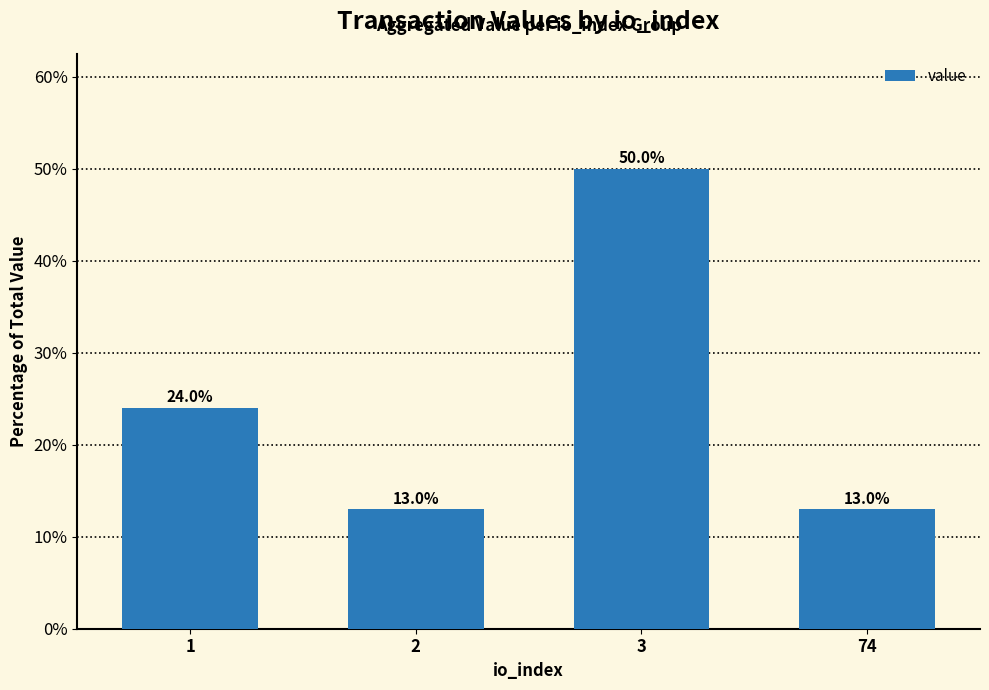

What is the maximum value shown in the chart?

50.0